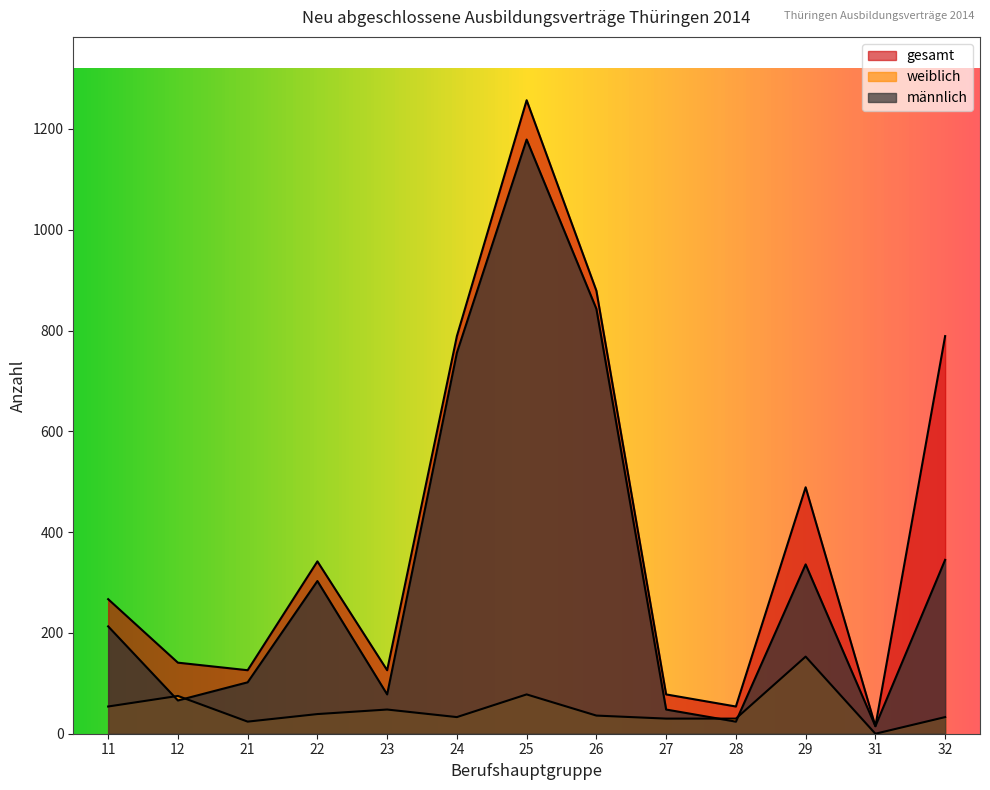

Rank the series by their average value, from highest to lowest.

gesamt, männlich, weiblich